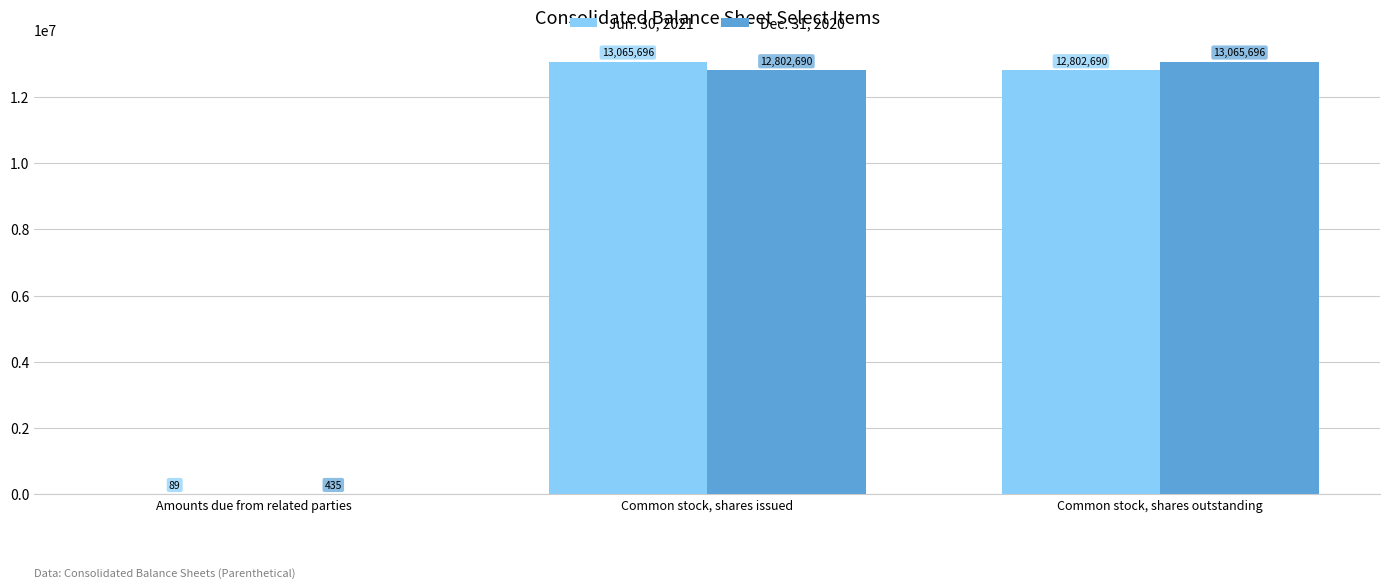

Where is Dec. 31, 2020 nearest to the value 6533065?

Common stock, shares issued